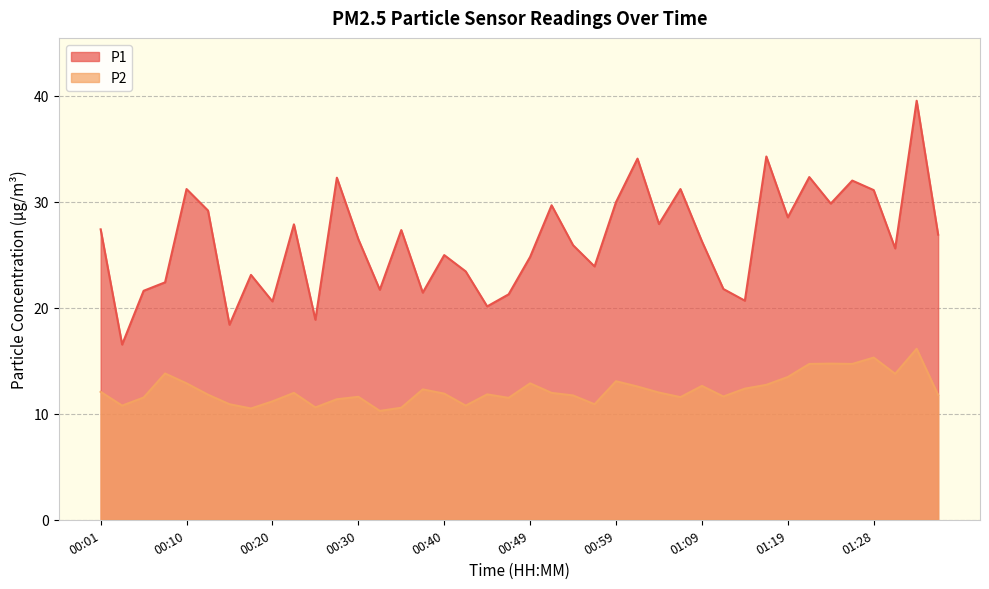

Rank the categories by P2 value from highest to lowest.

01:33, 01:28, 01:23, 01:21, 01:26, 00:08, 01:31, 01:19, 00:59, 00:10, 00:49, 01:16, 01:09, 01:01, 01:14, 00:37, 00:01, 01:04, 00:23, 00:52, 00:40, 00:44, 00:13, 01:36, 00:54, 01:11, 00:30, 01:06, 00:06, 00:47, 00:27, 00:20, 00:15, 00:57, 00:03, 00:42, 00:25, 00:35, 00:18, 00:32